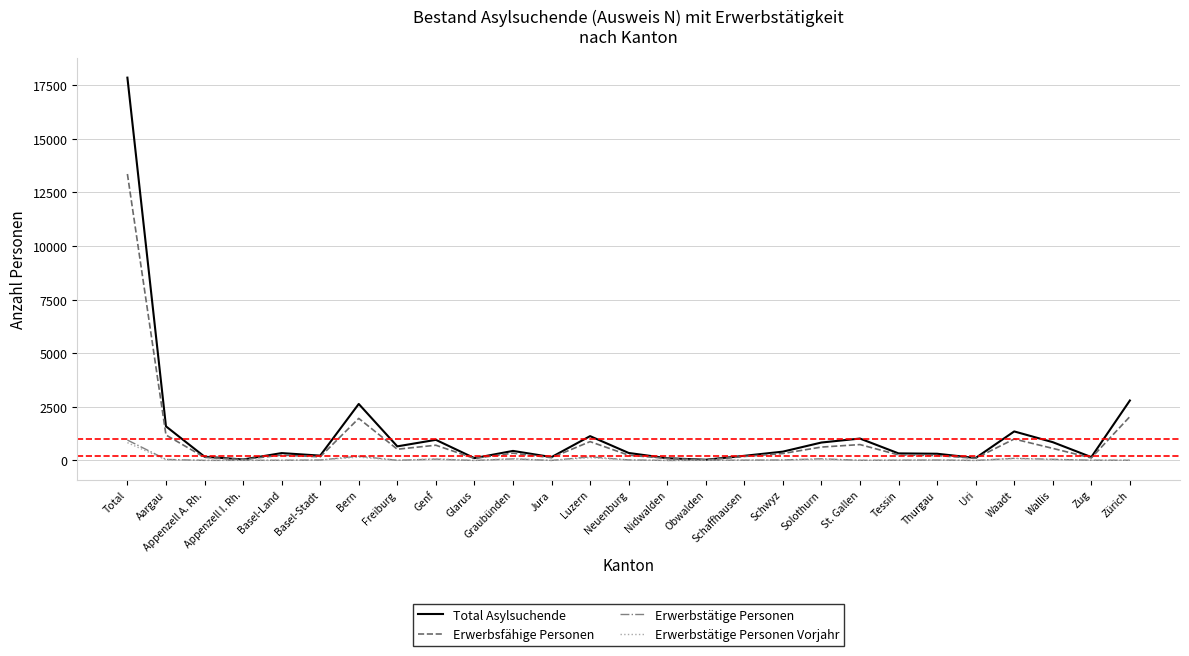

Between Luzern and Solothurn, which series saw the biggest shift?

Total Asylsuchende